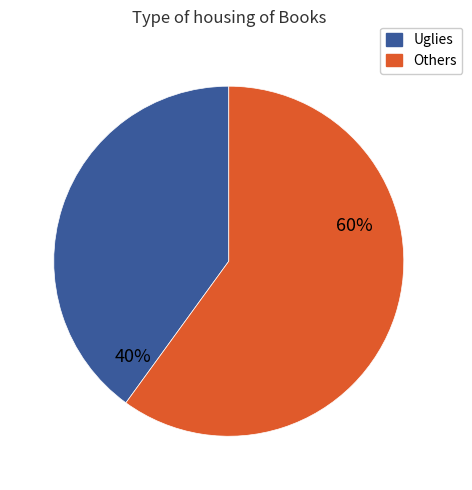

To the nearest percent, what is the difference between the largest and smallest slice percentages?

20%